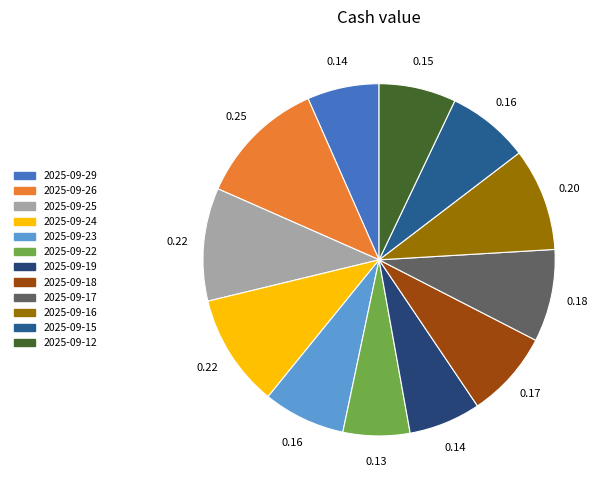

What is the largest slice in the pie chart?

2025-09-26